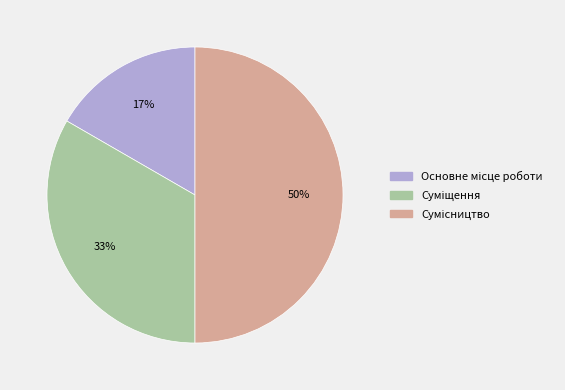

To the nearest percent, what is the difference between the largest and smallest slice percentages?

33%